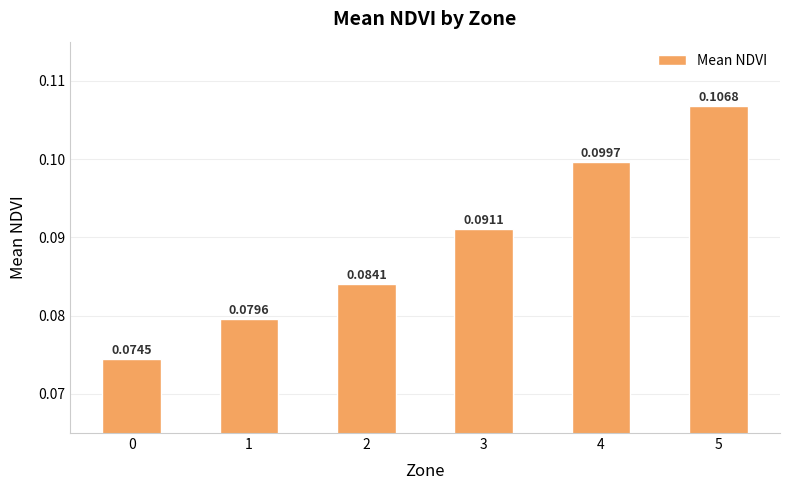

Which has a higher value, 0 or 3?

3